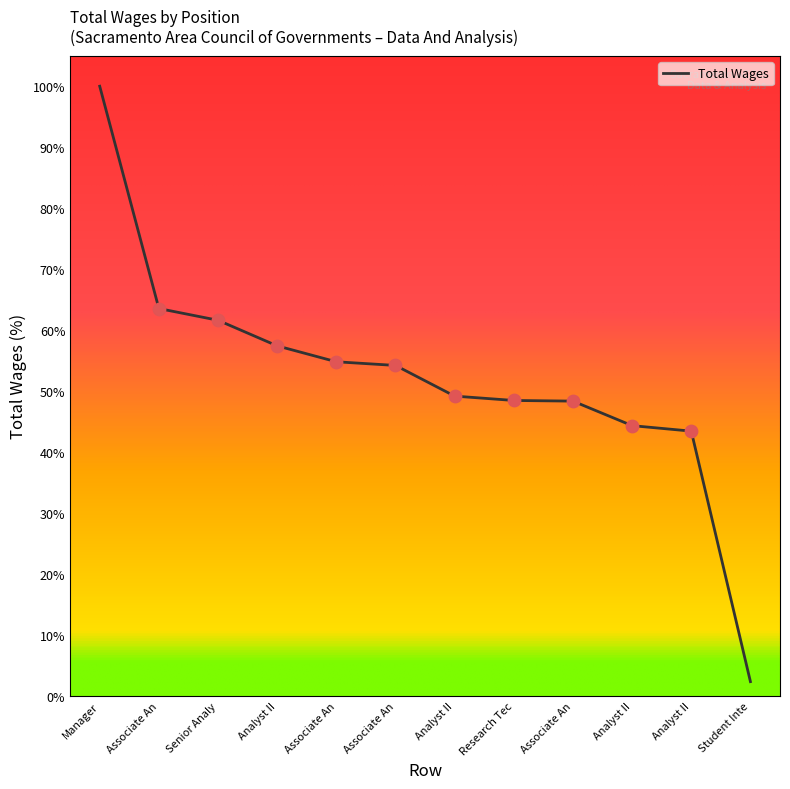

How many lines are shown in the chart?

1